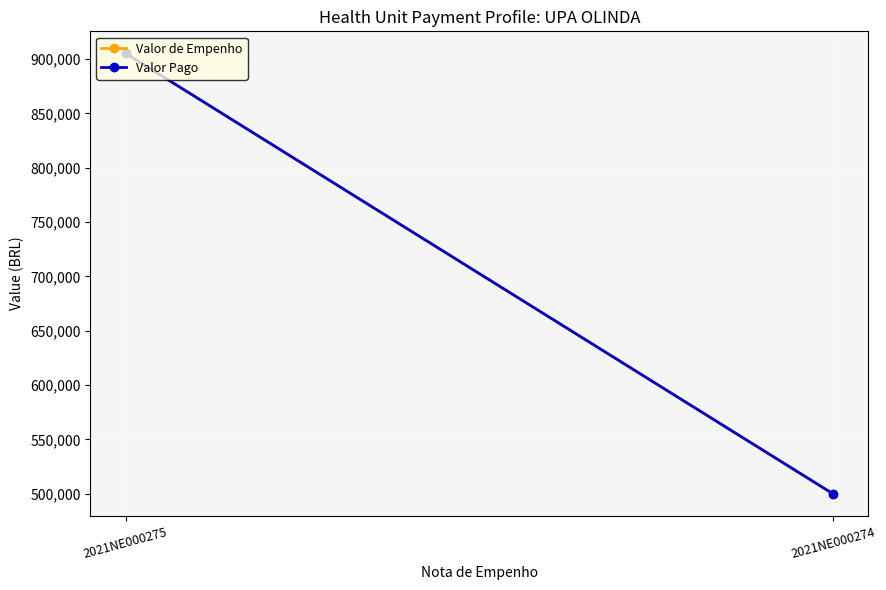

Between 2021NE000275 and 2021NE000274, which series saw the biggest shift?

Valor de Empenho